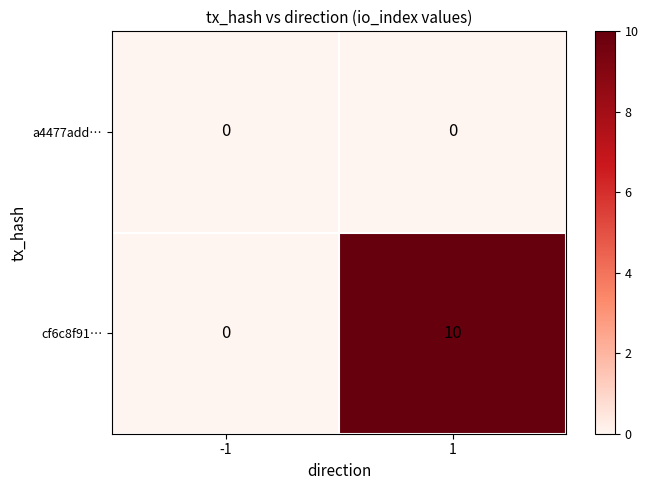

True or false: a4477add… has a value of 0 at -1.

True